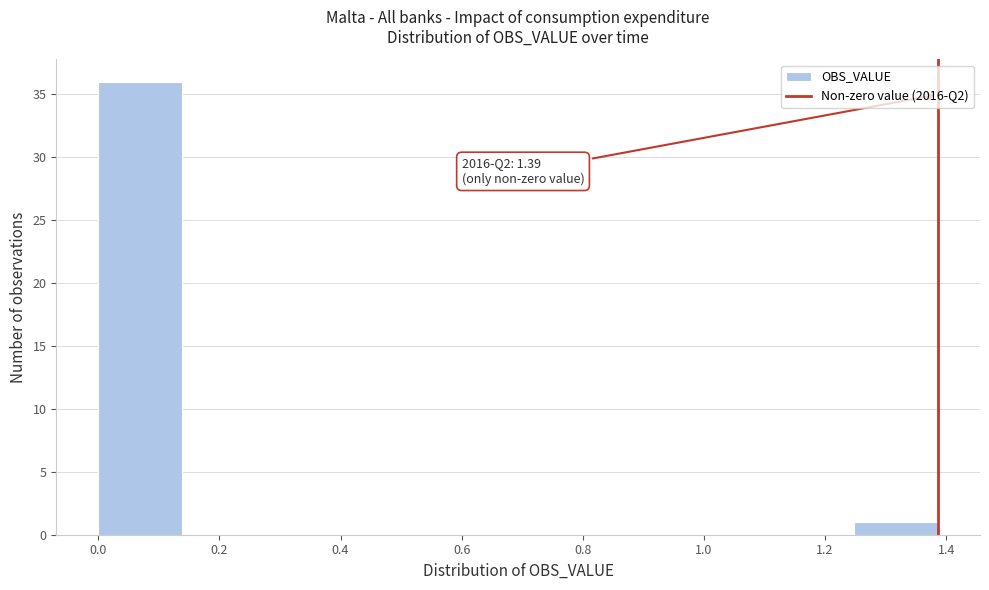

Over which range of the x-axis is the bar tallest?

0.00 to 0.14